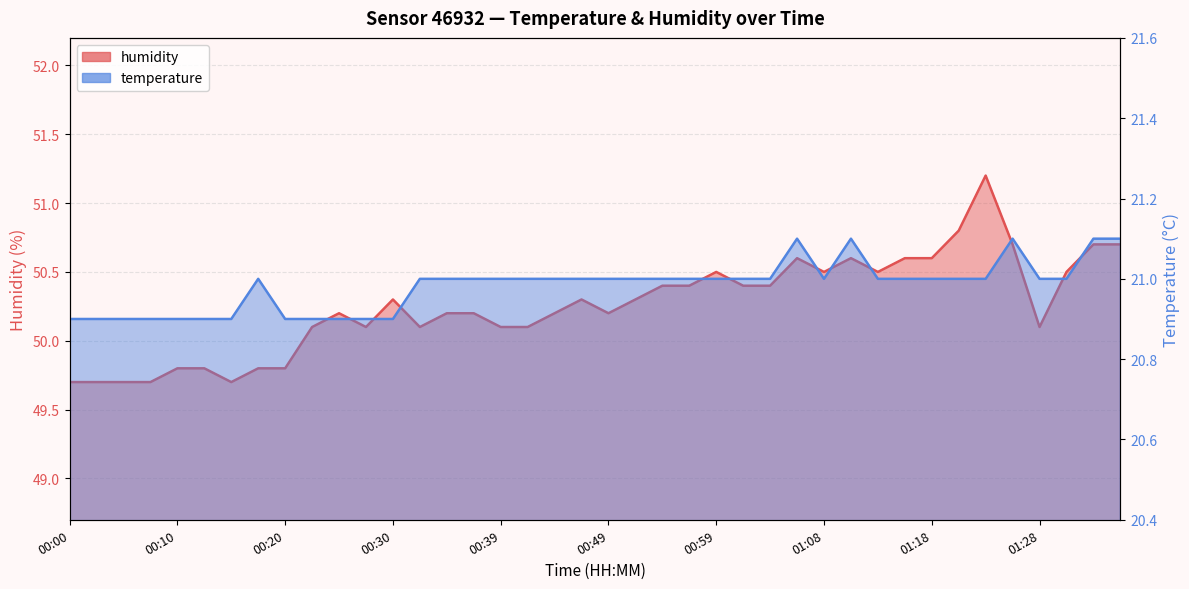

Which has a higher value, 00:37 or 00:47?

00:37